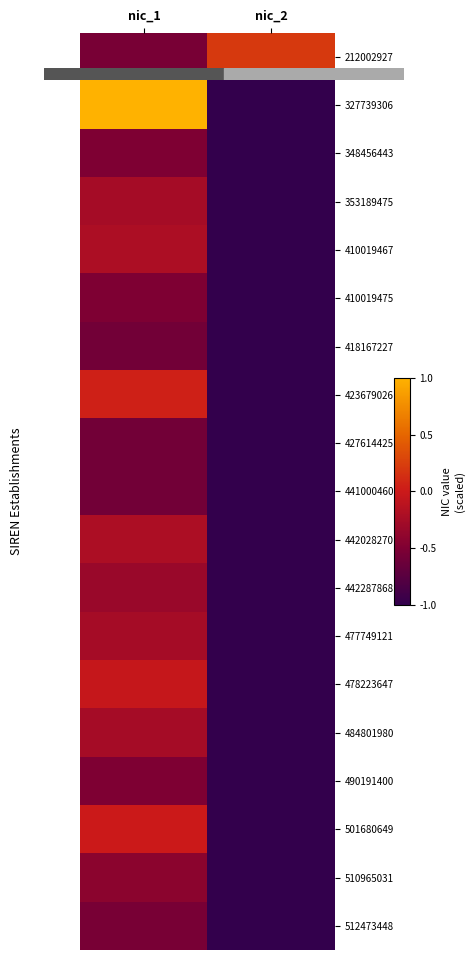

At how many categories does at least one series exceed 0?

2